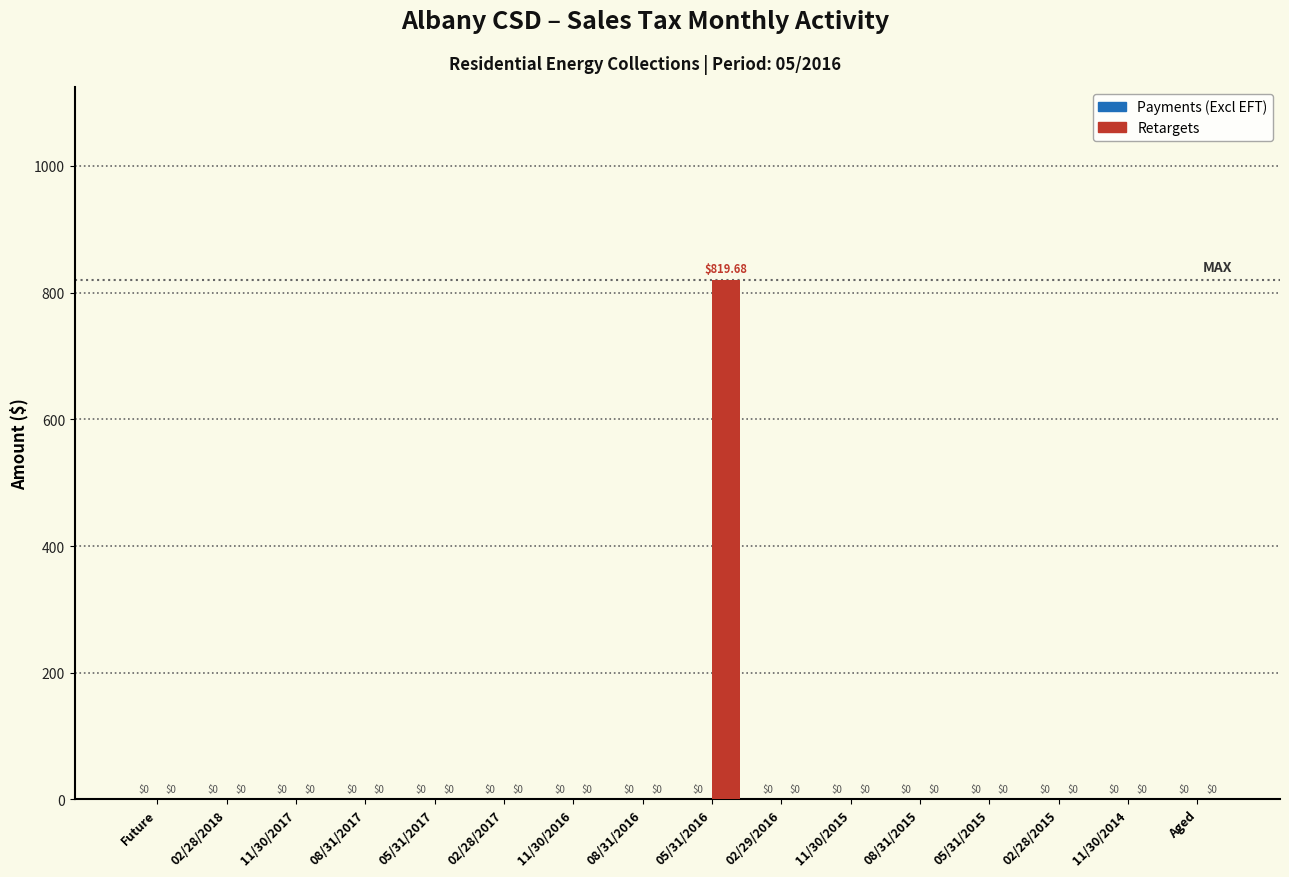

How many distinct data groups are displayed?

1